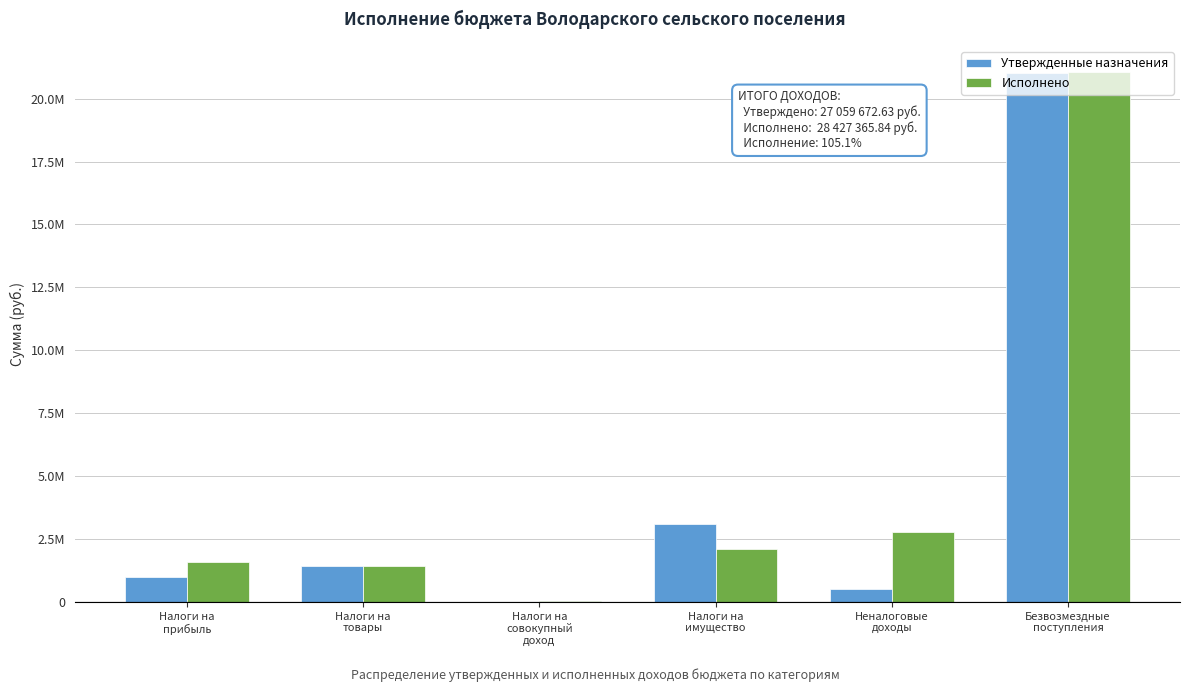

What are all the series names shown in the legend?

Утвержденные назначения, Исполнено